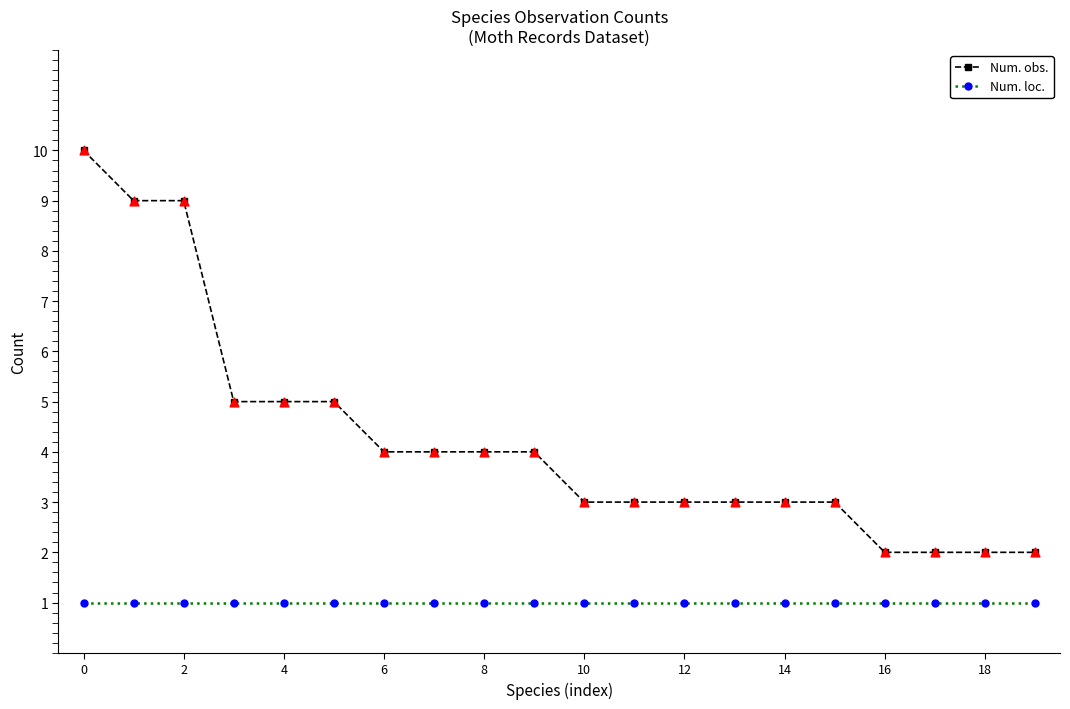

Which series has the largest total across all categories?

Num. obs.